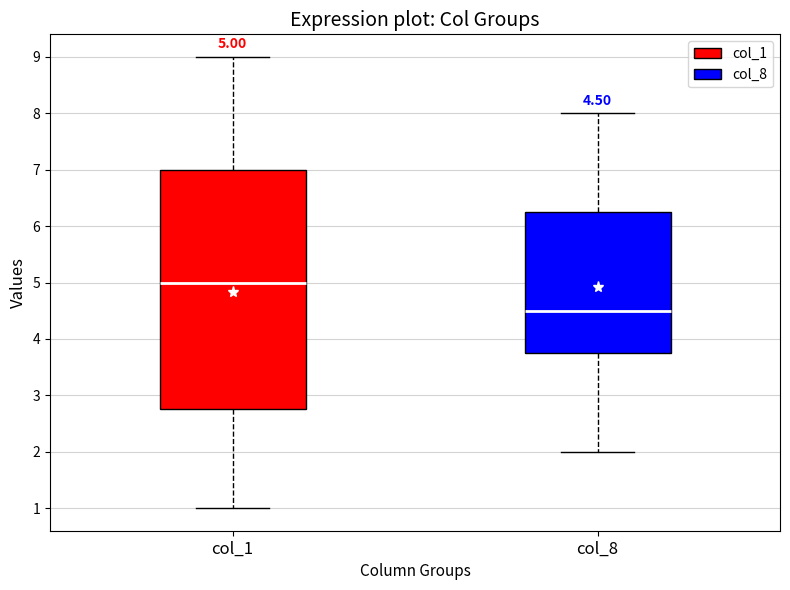

Comparing the boxes themselves (not the whiskers), which one is the tallest?

col_1